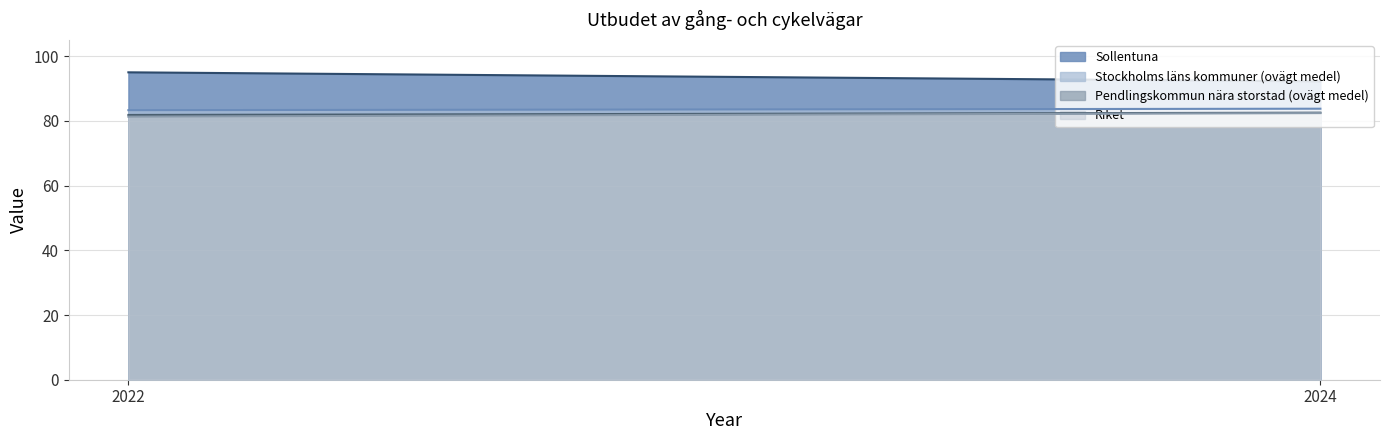

Which series has the widest spread of values?

Sollentuna